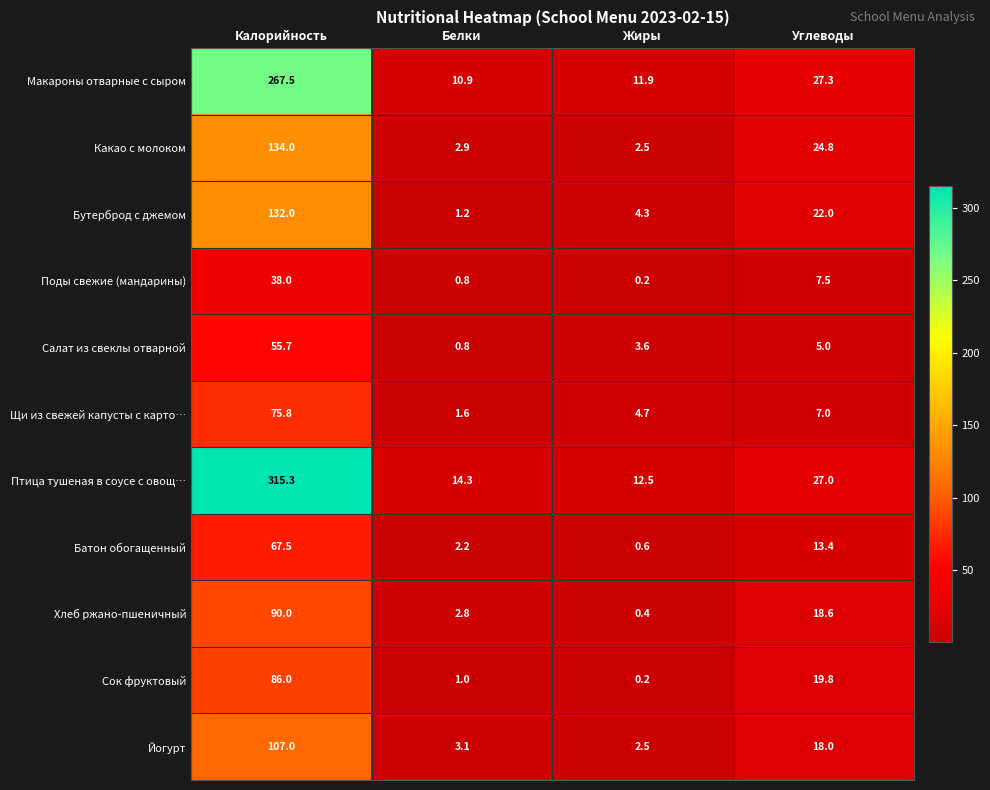

Rank the series at Калорийность from highest to lowest value.

Птица тушеная в соусе с овощ…, Макароны отварные с сыром, Какао с молоком, Бутерброд с джемом, Йогурт, Хлеб ржано-пшеничный, Сок фруктовый, Щи из свежей капусты с карто…, Батон обогащенный, Салат из свеклы отварной, Поды свежие (мандарины)